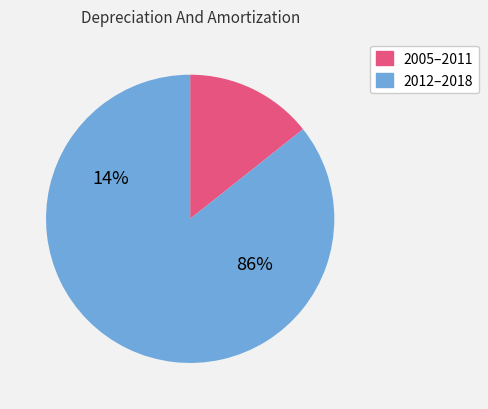

Between 2018 and 2008, which is larger?

2018